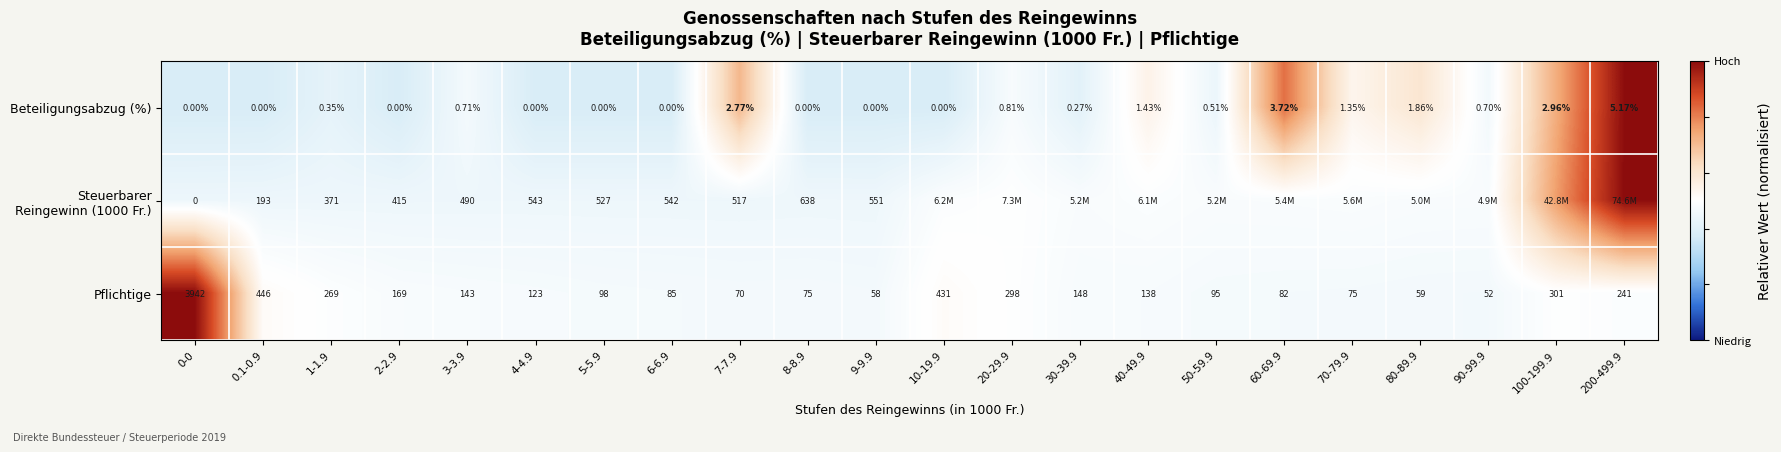

At which category is the sum across all series the highest?

200-499.9